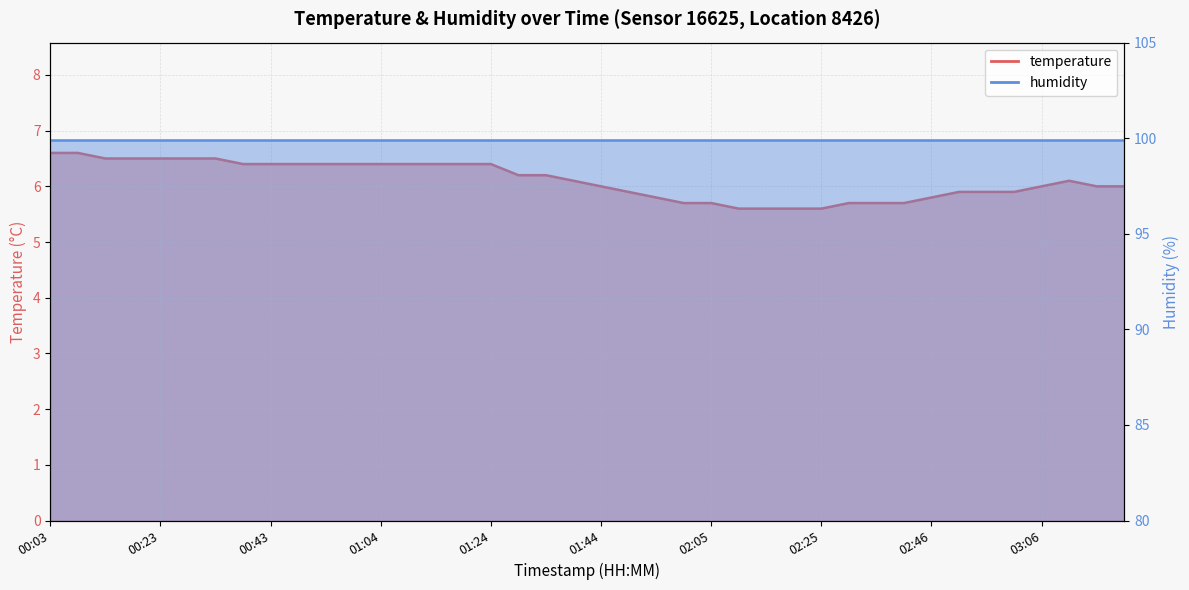

How many values exceed 6?

21